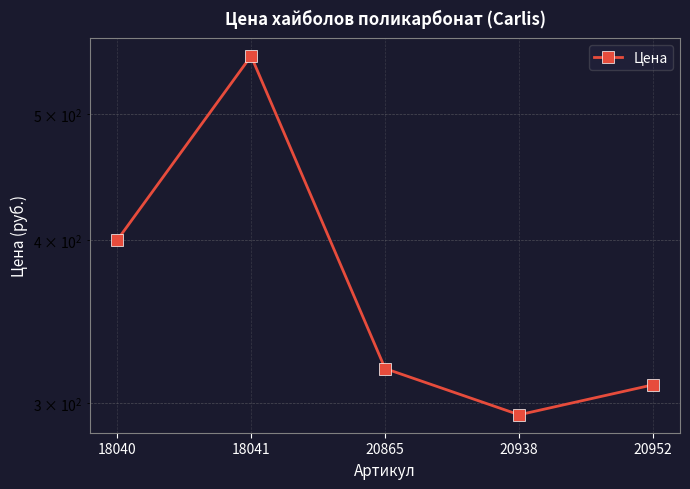

How many lines are shown in the chart?

1